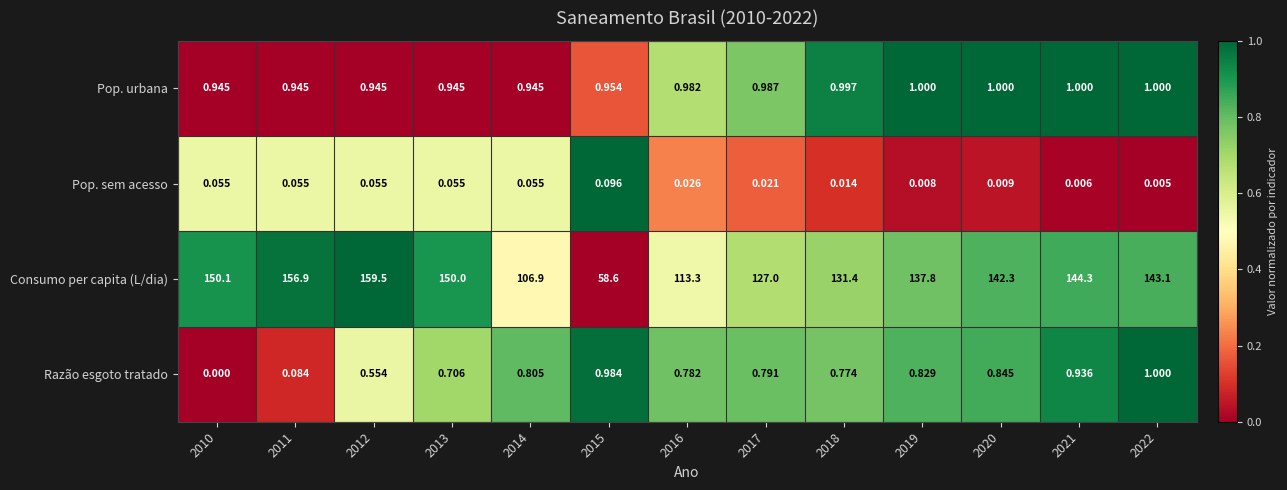

Rank the series at 2010 from lowest to highest value.

Razão esgoto tratado, Pop. sem acesso, Pop. urbana, Consumo per capita (L/dia)